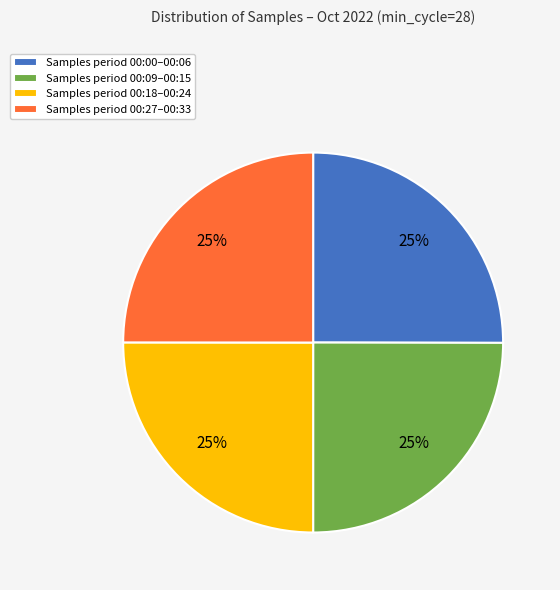

The Samples period 00:18–00:24 slice represents 39% of the pie. True or false?

False